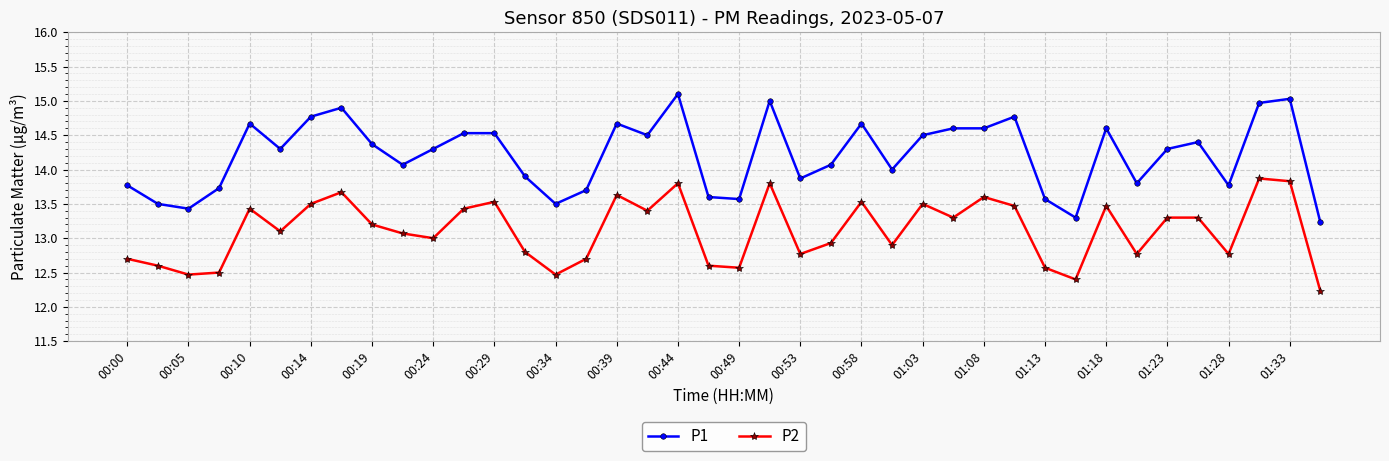

How many lines are shown in the chart?

2